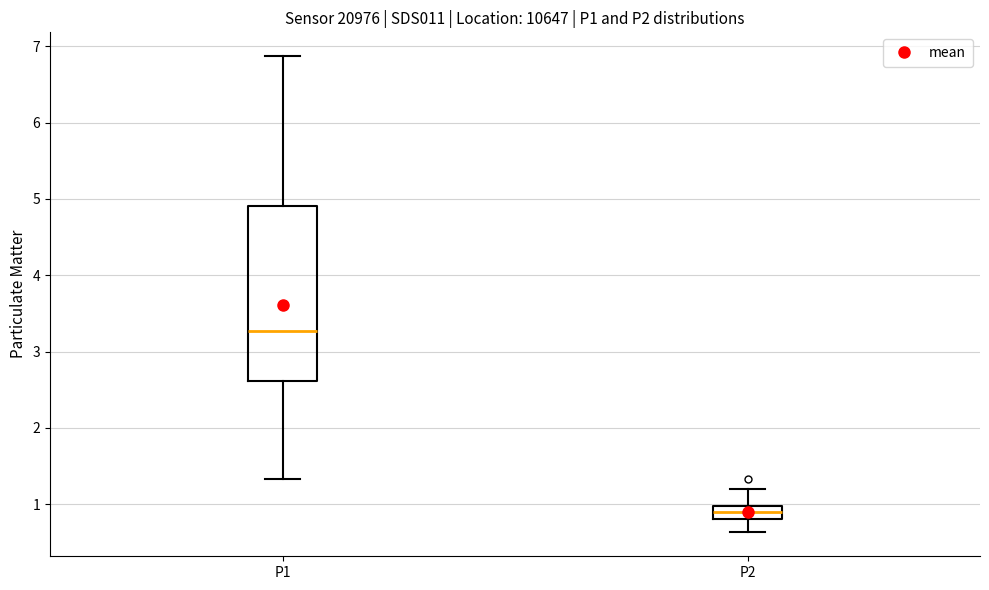

Reading left to right, read every box against the y-axis: the position of its median line, the range the box covers, and the ends of its whiskers. The values are not printed on the chart, so give them approximately, as read against the axis.

P1: median 3.3, box 2.6 to 4.9, whiskers 1.3 to 6.9
P2: median 0.9, box 0.8 to 1.0, whiskers 0.6 to 1.2